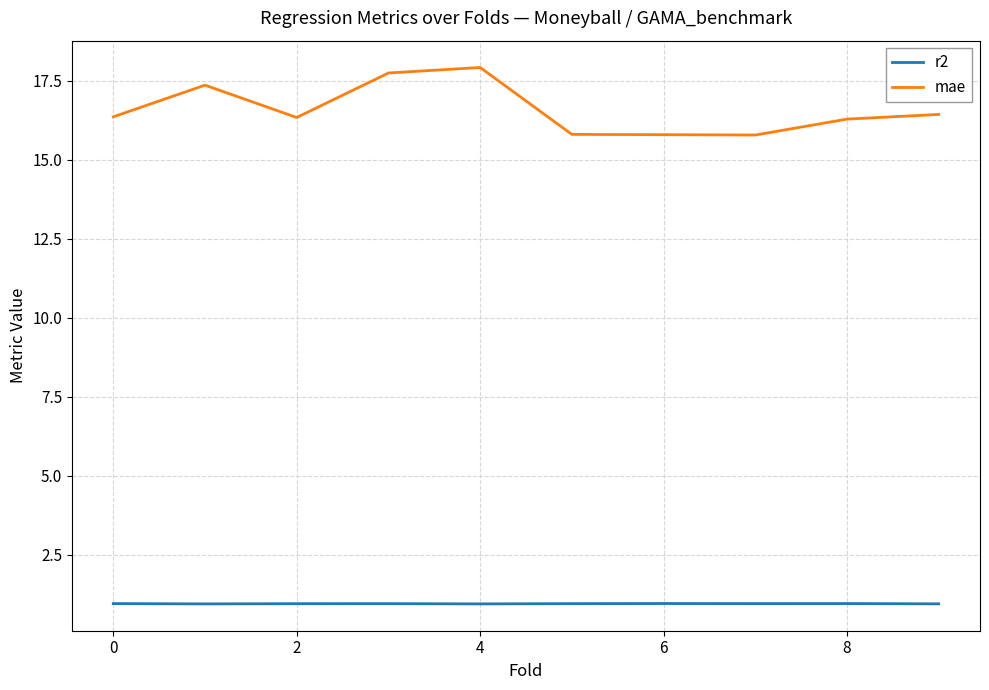

Rank the series by their average value, from highest to lowest.

mae, r2